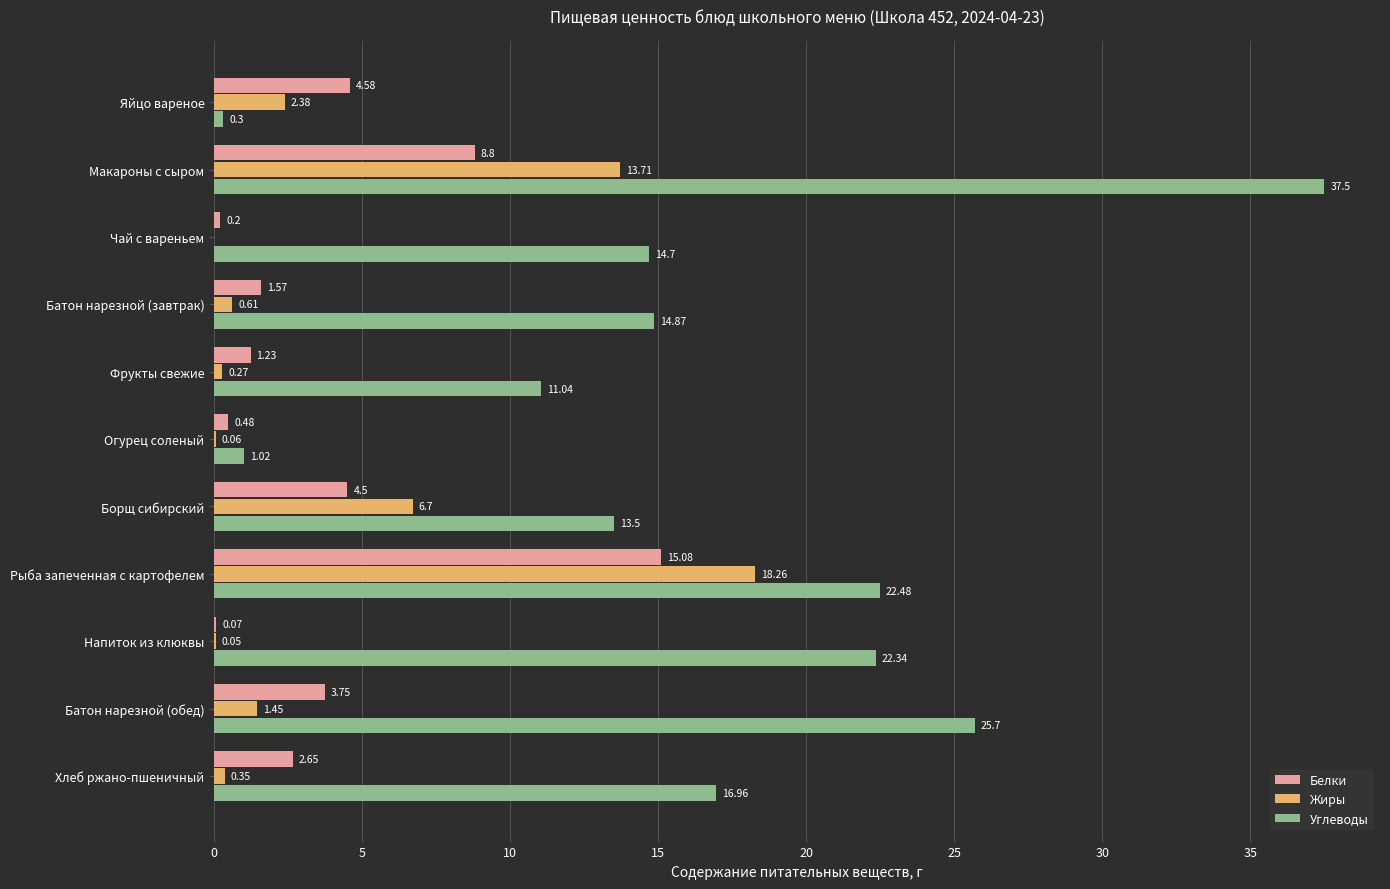

At which label is Жиры closest to 9?

Борщ сибирский